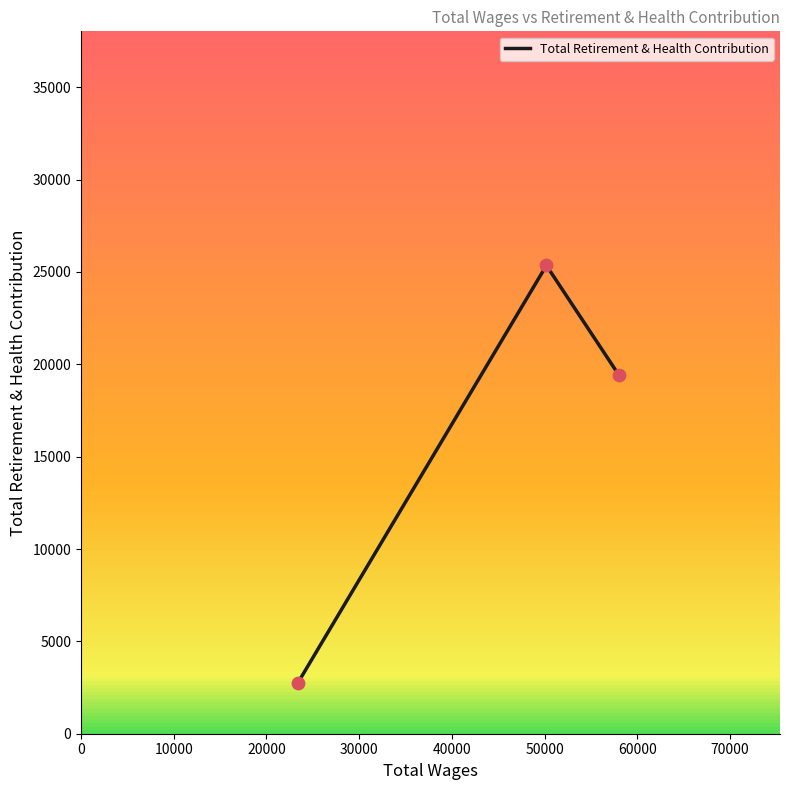

What is the difference between the maximum and minimum values?

22604